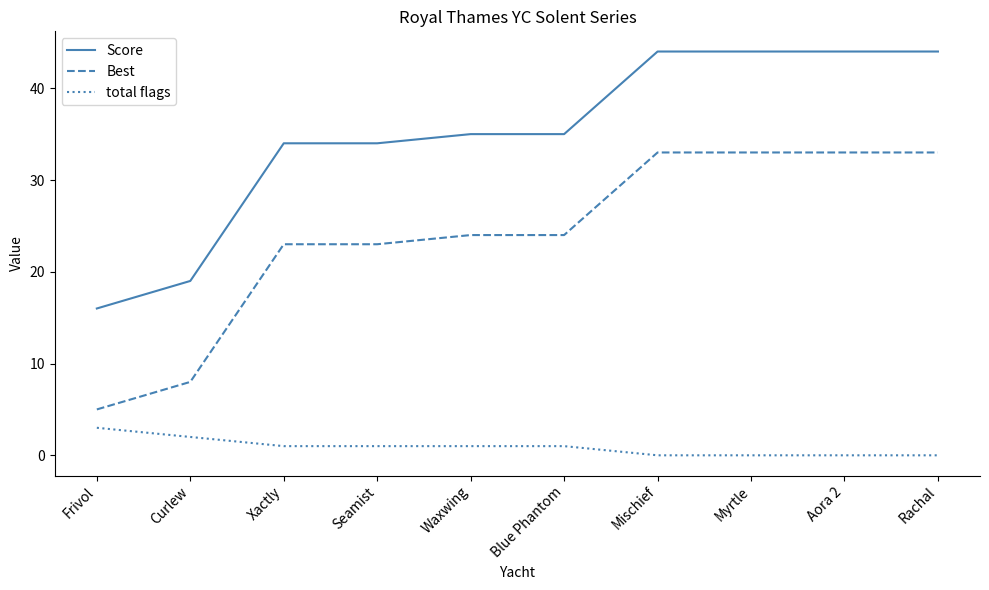

True or false: total flags and Score intersect in this chart.

False